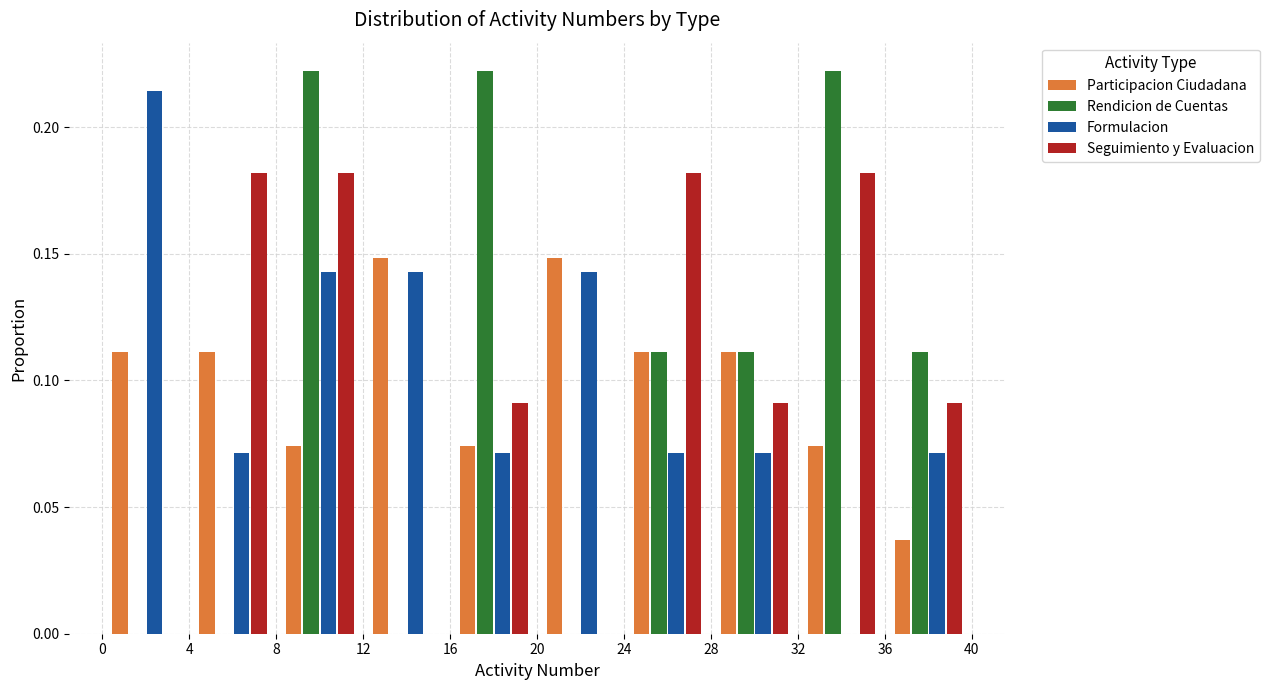

Reading left to right, list every range on the x-axis with the height of the bar of each series over it. The values are not printed on the chart, so give them approximately, as read against the axis.

0 to 4: Participacion Ciudadana=0.110	Rendicion de Cuentas=0	Formulacion=0.215	Seguimiento y Evaluacion=0
4 to 8: Participacion Ciudadana=0.110	Rendicion de Cuentas=0	Formulacion=0.070	Seguimiento y Evaluacion=0.180
8 to 12: Participacion Ciudadana=0.075	Rendicion de Cuentas=0.220	Formulacion=0.145	Seguimiento y Evaluacion=0.180
12 to 16: Participacion Ciudadana=0.150	Rendicion de Cuentas=0	Formulacion=0.145	Seguimiento y Evaluacion=0
16 to 20: Participacion Ciudadana=0.075	Rendicion de Cuentas=0.220	Formulacion=0.070	Seguimiento y Evaluacion=0.090
20 to 24: Participacion Ciudadana=0.150	Rendicion de Cuentas=0	Formulacion=0.145	Seguimiento y Evaluacion=0
24 to 28: Participacion Ciudadana=0.110	Rendicion de Cuentas=0.110	Formulacion=0.070	Seguimiento y Evaluacion=0.180
28 to 32: Participacion Ciudadana=0.110	Rendicion de Cuentas=0.110	Formulacion=0.070	Seguimiento y Evaluacion=0.090
32 to 36: Participacion Ciudadana=0.075	Rendicion de Cuentas=0.220	Formulacion=0	Seguimiento y Evaluacion=0.180
36 to 40: Participacion Ciudadana=0.035	Rendicion de Cuentas=0.110	Formulacion=0.070	Seguimiento y Evaluacion=0.090